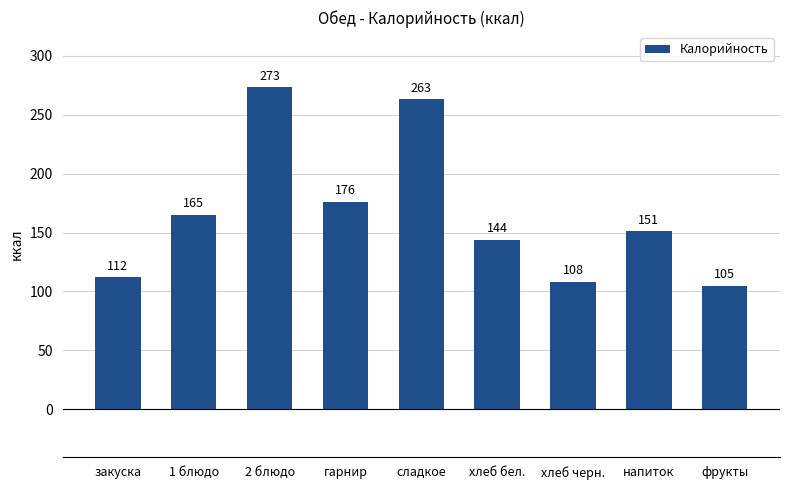

Reading left to right, transcribe all the data shown in this chart.

112	165	273	176	263	144	108	151	105